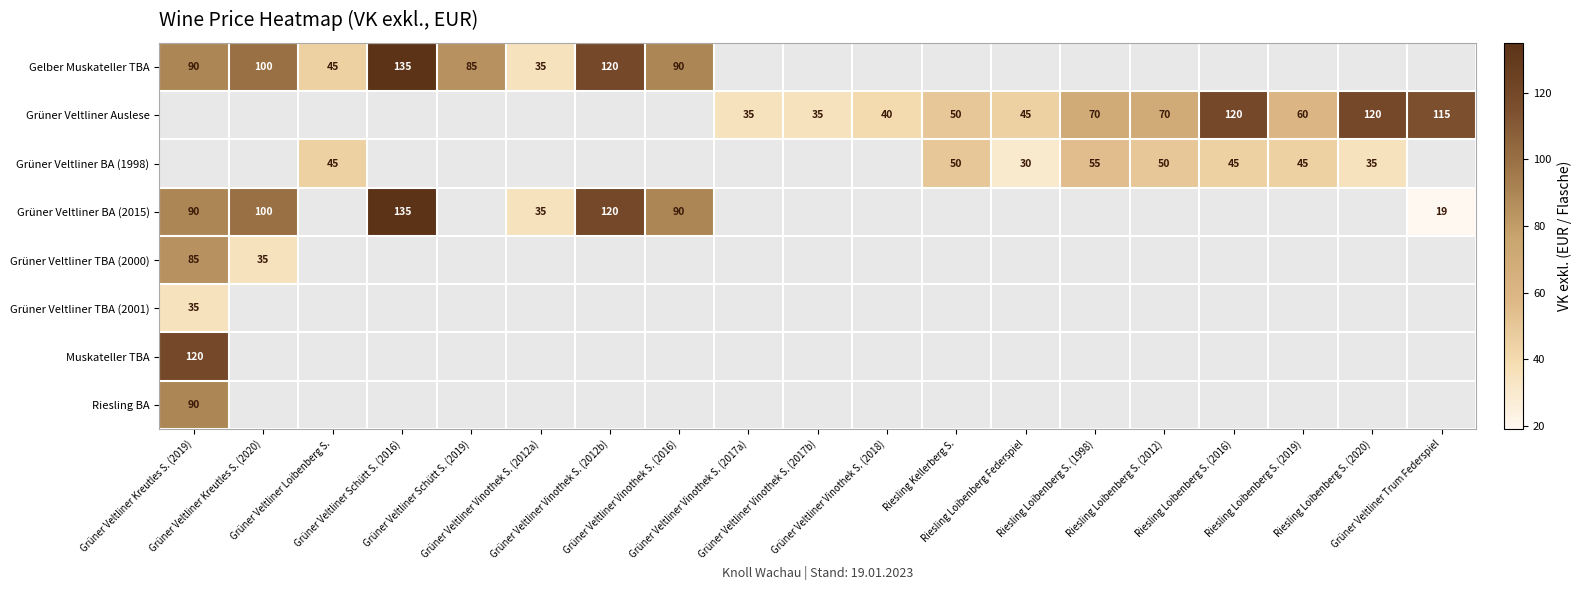

Which series has the widest spread of values?

Grüner Veltliner BA (2015)